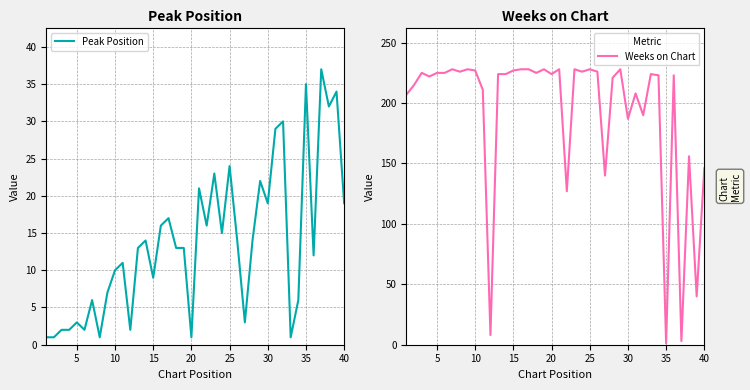

The value of Peak Position at 5 is 1. True or false?

False